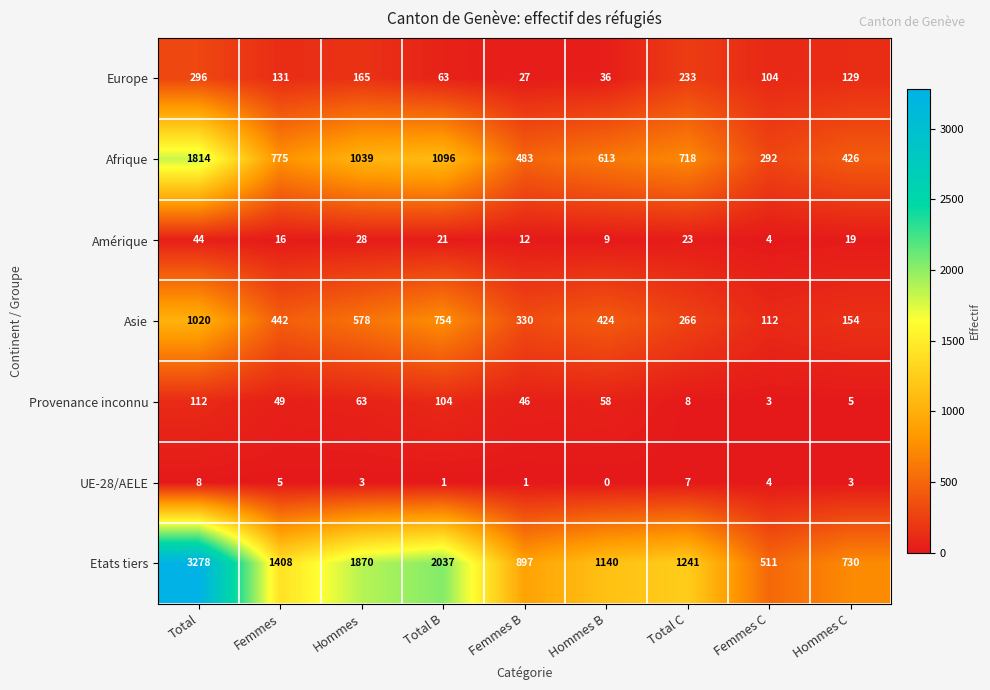

At Hommes, list the series in order from largest to smallest.

Etats tiers, Afrique, Asie, Europe, Provenance inconnu, Amérique, UE-28/AELE